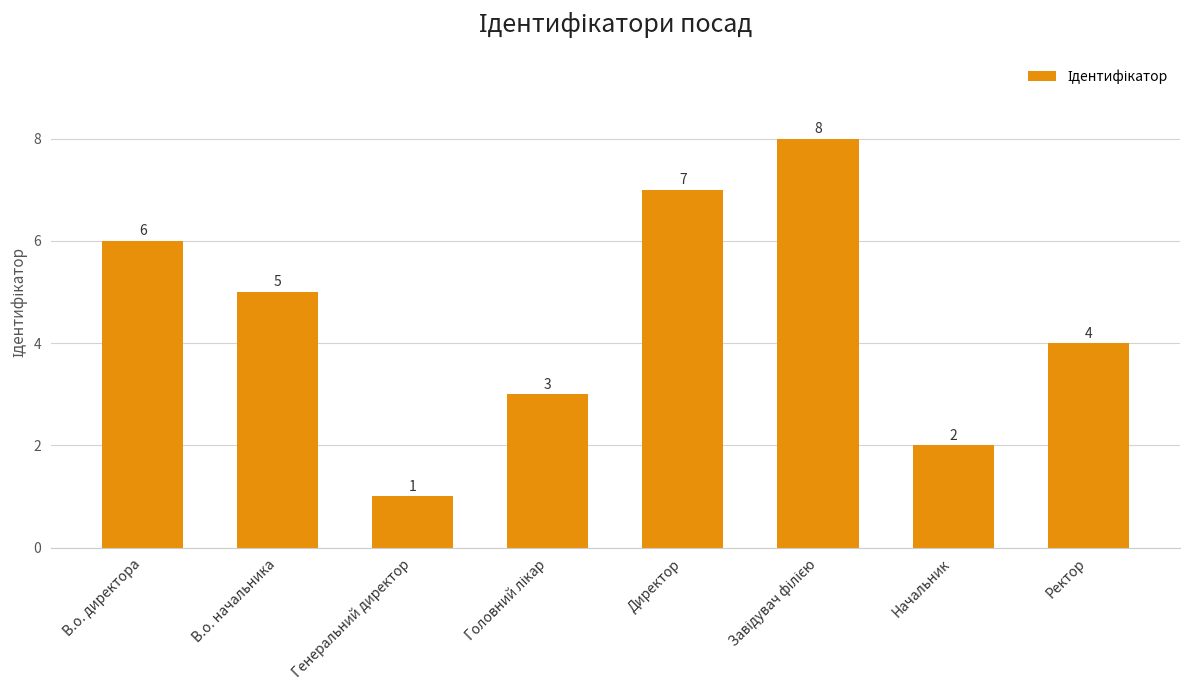

How many bars are there in total?

8